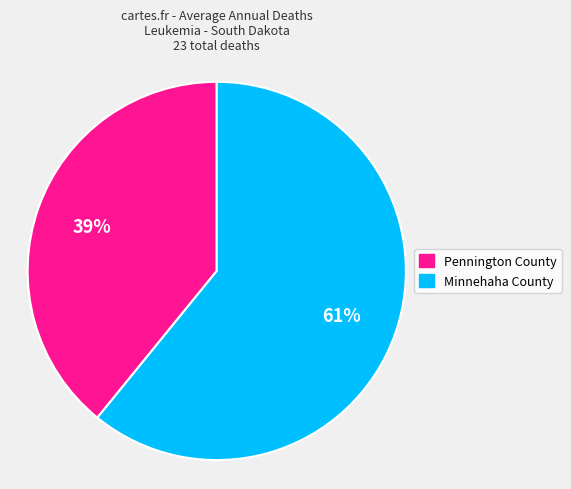

To the nearest percent, what percentage of the pie is Pennington County?

39%